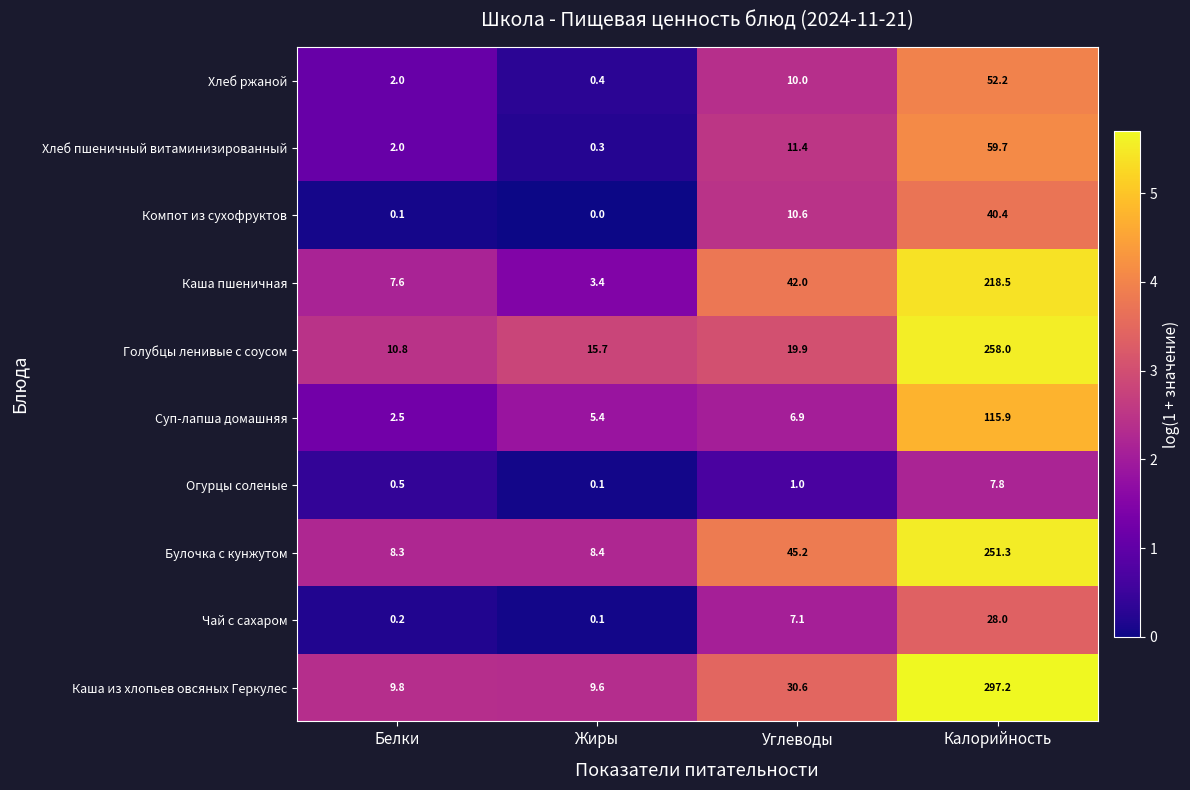

What is the total value across all series at Калорийность?

1329.0